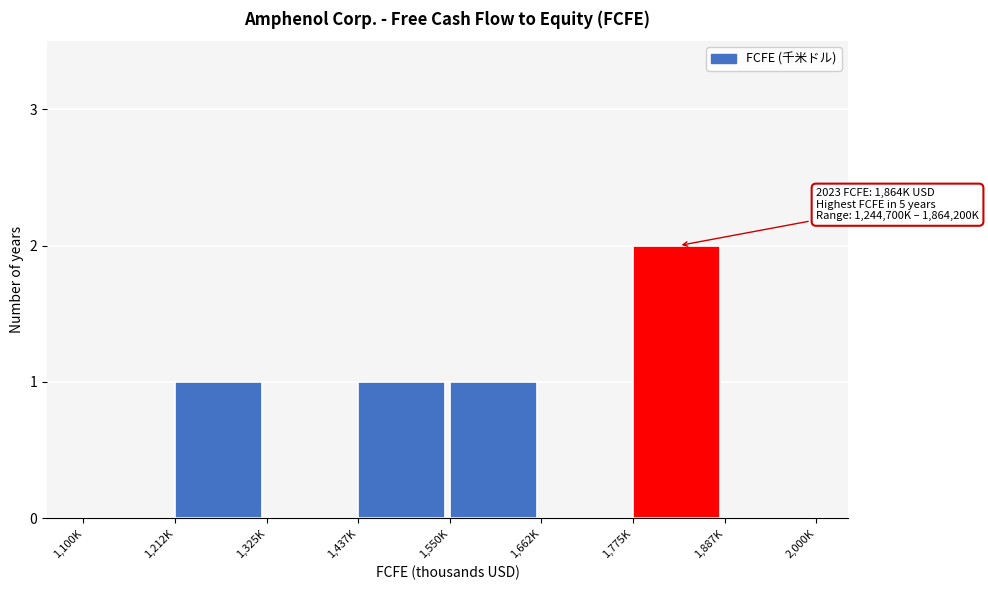

Reading left to right, what are all the values shown in this chart?

1,100K=0	1,212K=1	1,325K=0	1,437K=1	1,550K=1	1,662K=0	1,775K=2	1,887K=0